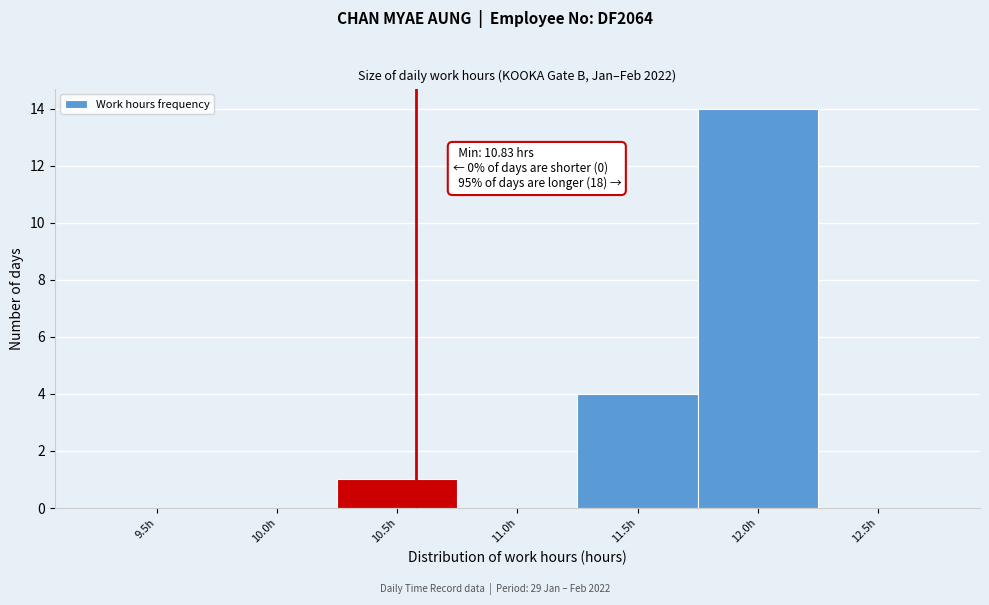

Reading left to right, what are all the values shown in this chart?

9.5h=0	10.0h=0	10.5h=1	11.0h=0	11.5h=4	12.0h=14	12.5h=0